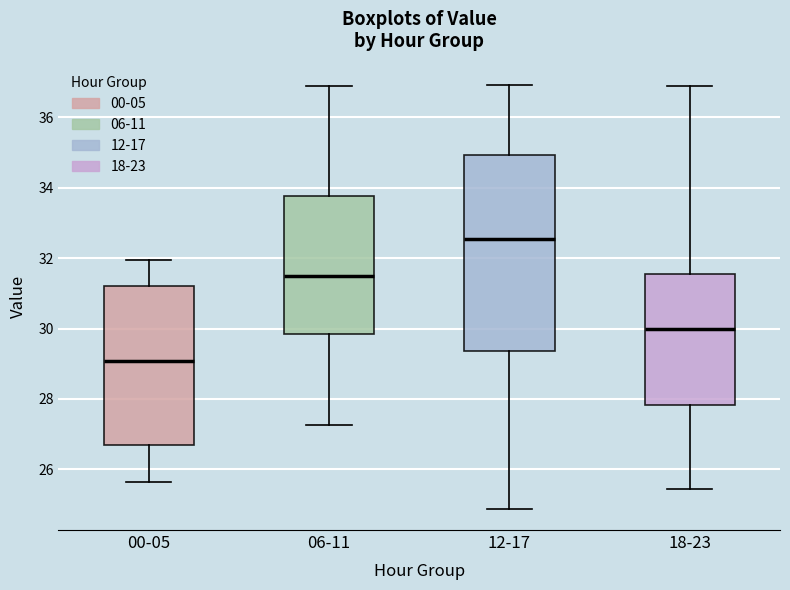

Where does the median line of the box for 00-05 sit on the y-axis? The values are not printed on the chart, so give them approximately, as read against the axis.

29.0